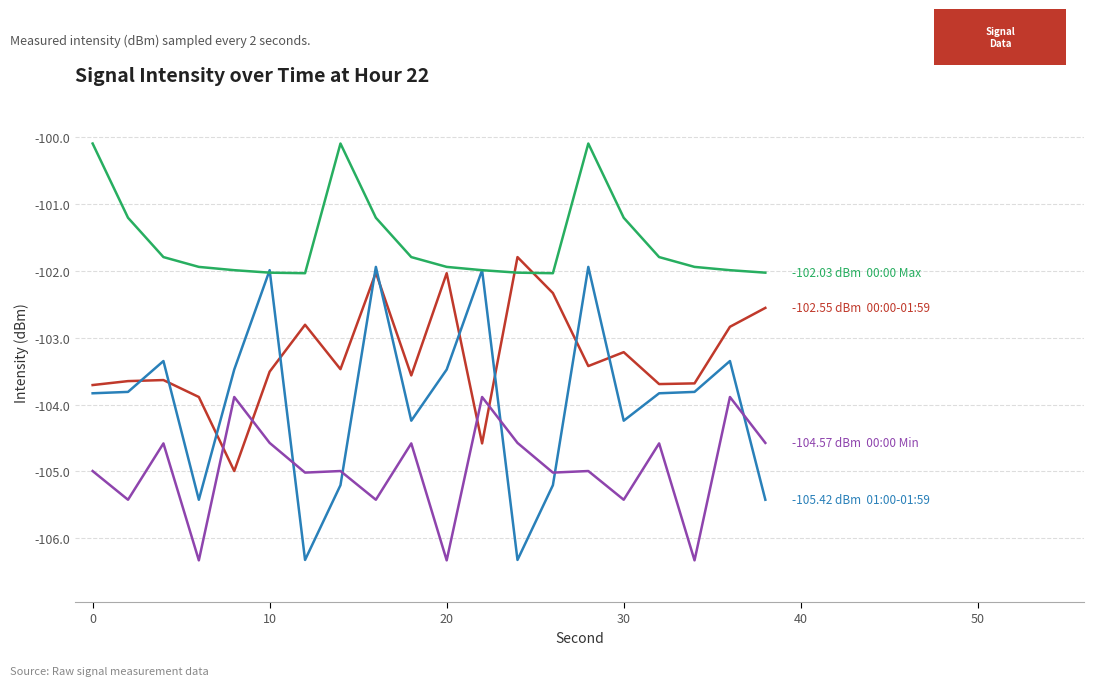

What is the maximum value shown in the chart?

-100.1